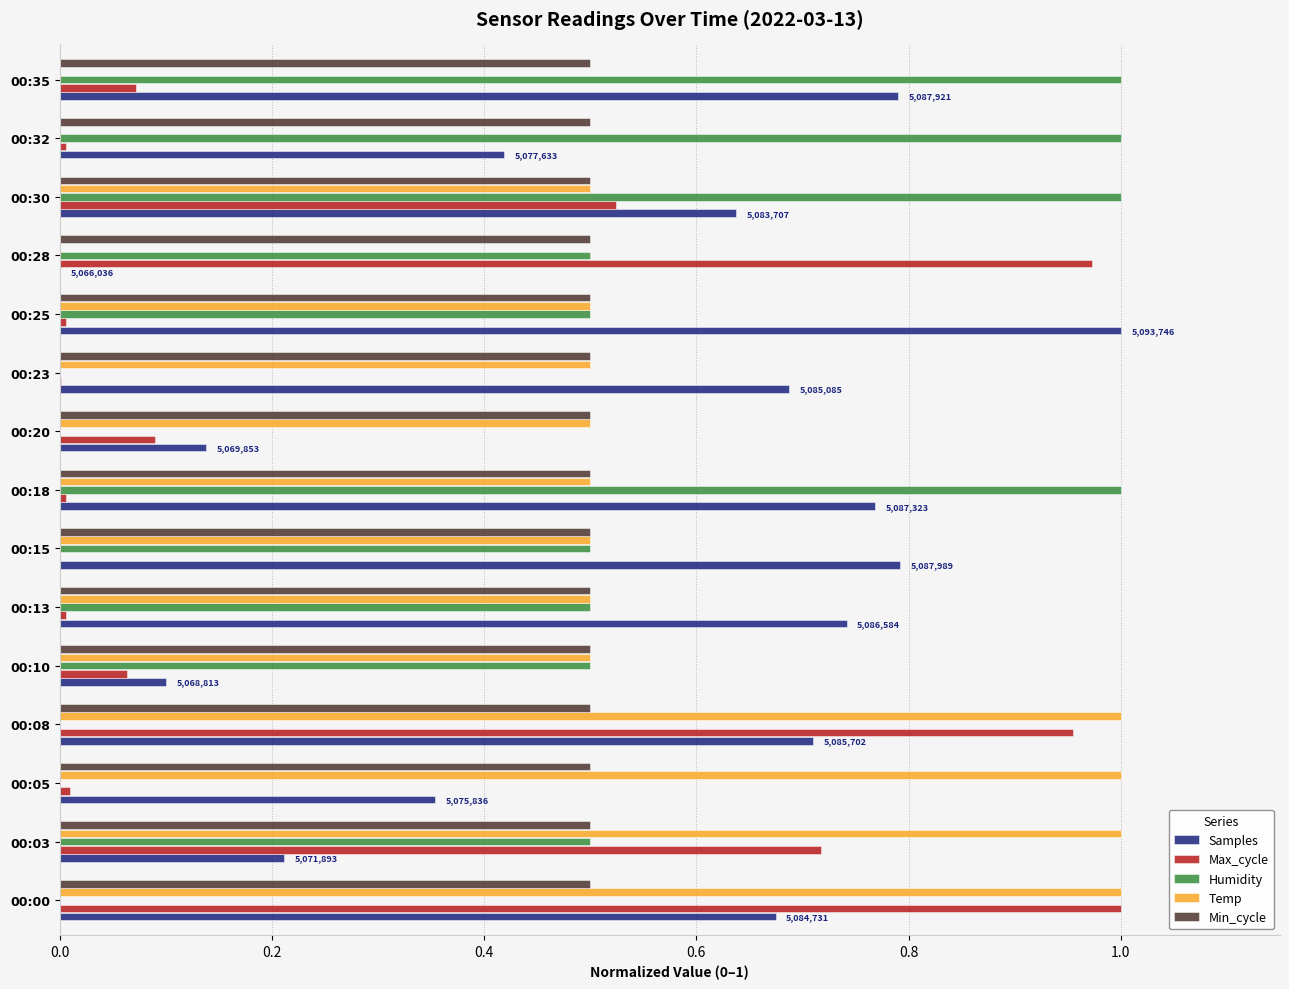

The value of Temp at 00:15 is 0.3. True or false?

False